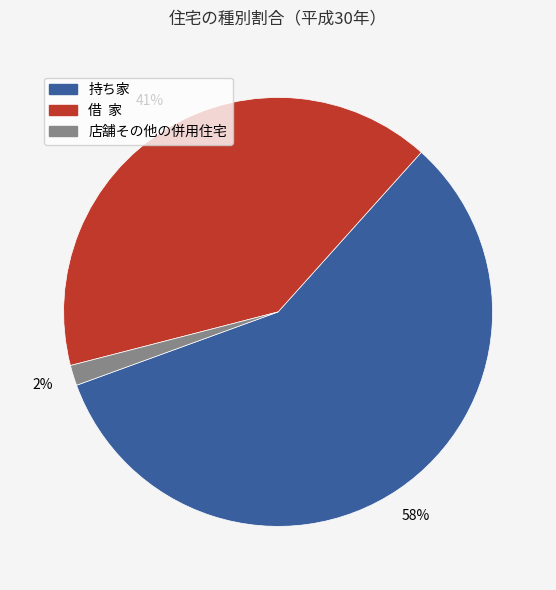

How many slices are in this pie chart?

3